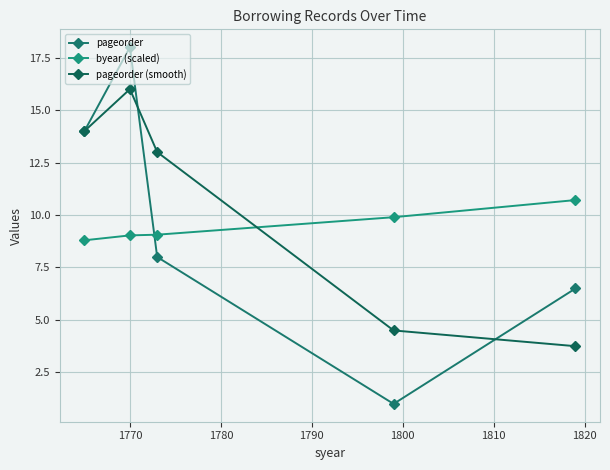

What is the greatest value displayed?

18.0